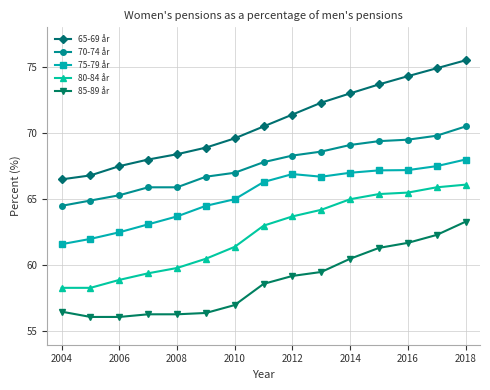

True or false: 75-79 år and 65-69 år cross at least once.

False